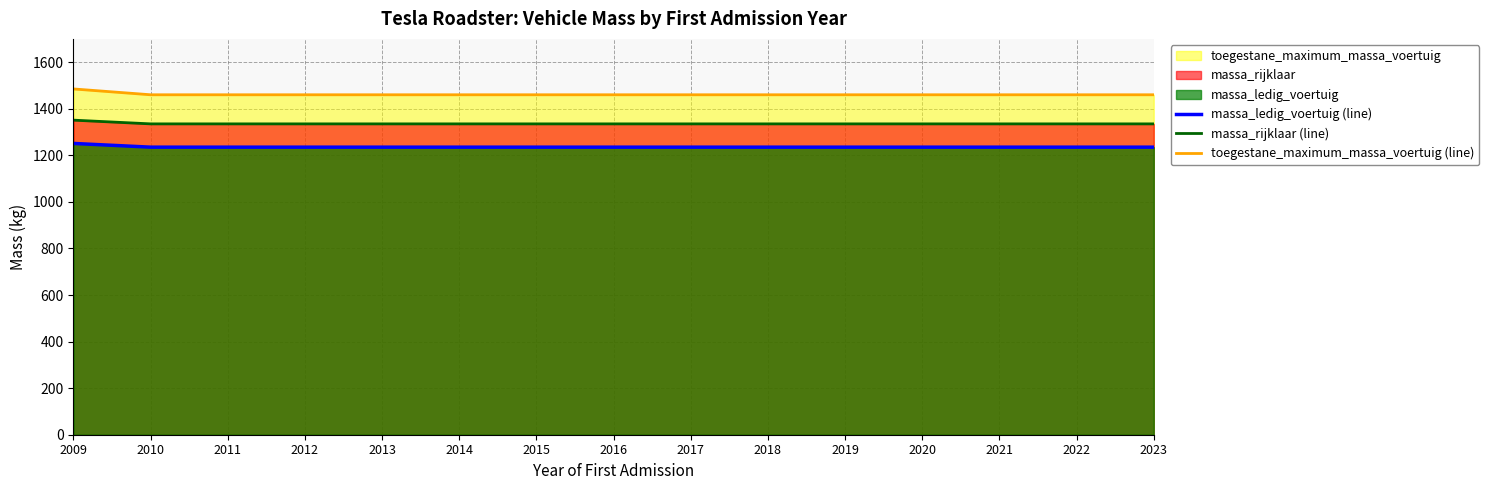

What is the lowest value of the massa_ledig_voertuig (line) series?

1235